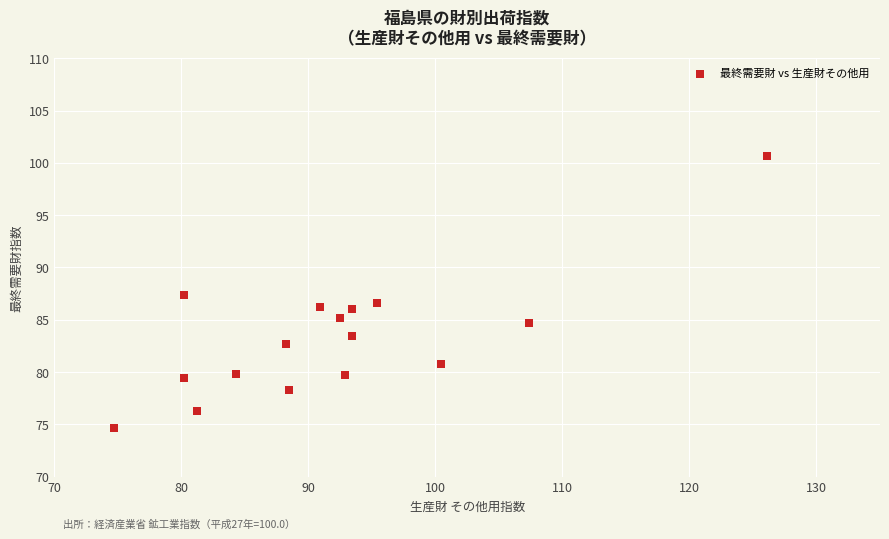

What is the range of Y values (max minus min)?

26.0